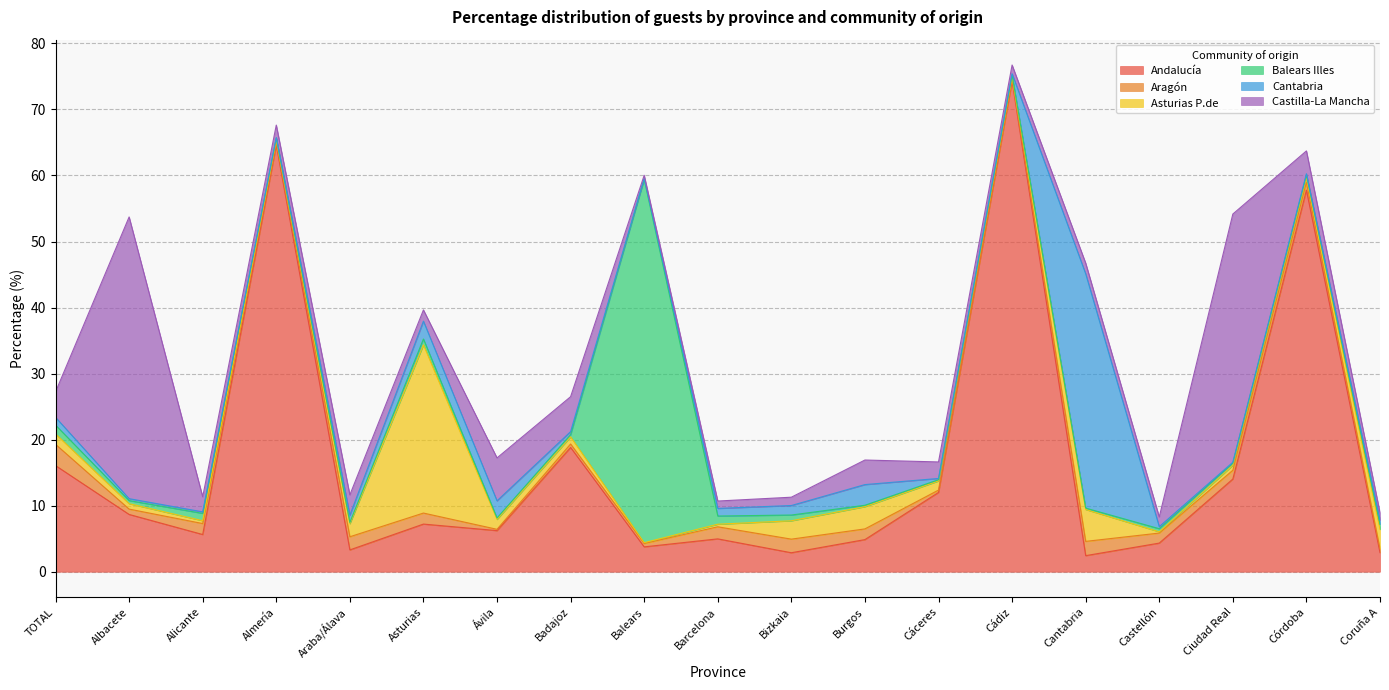

What is the difference between the maximum and minimum values in the Cantabria series?

35.4